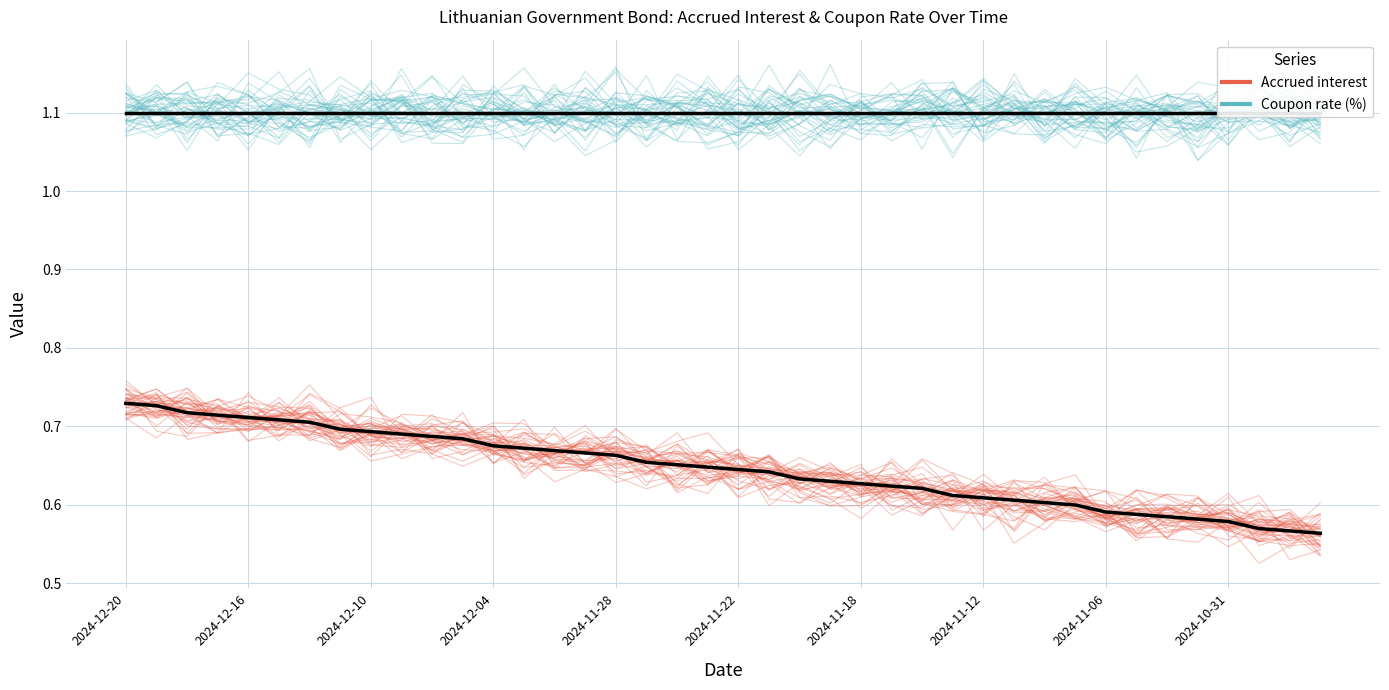

The Accrued interest series shows 0.6 at 31. True or false?

True